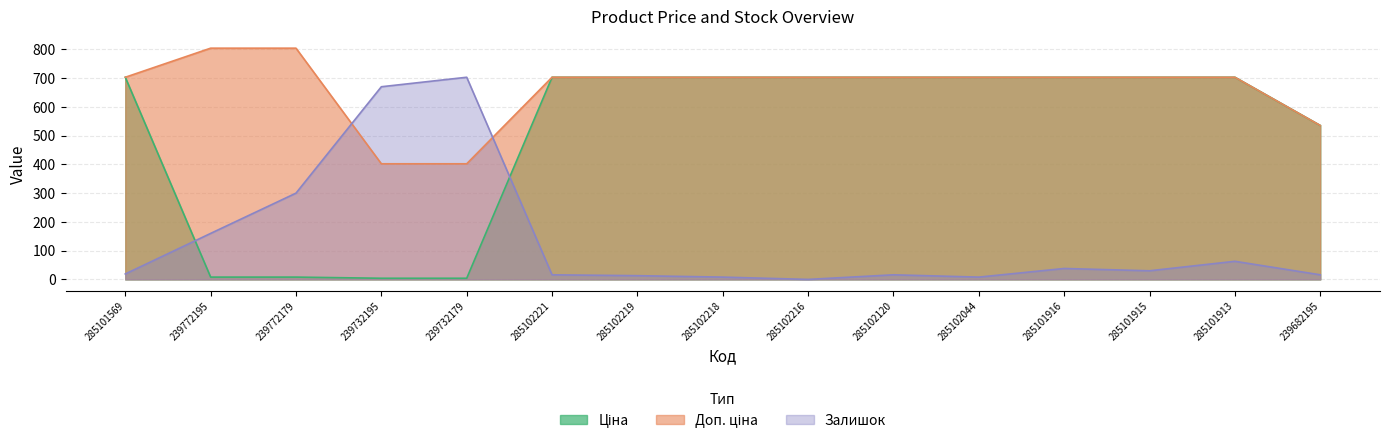

At how many categories does at least one series exceed 591?

14